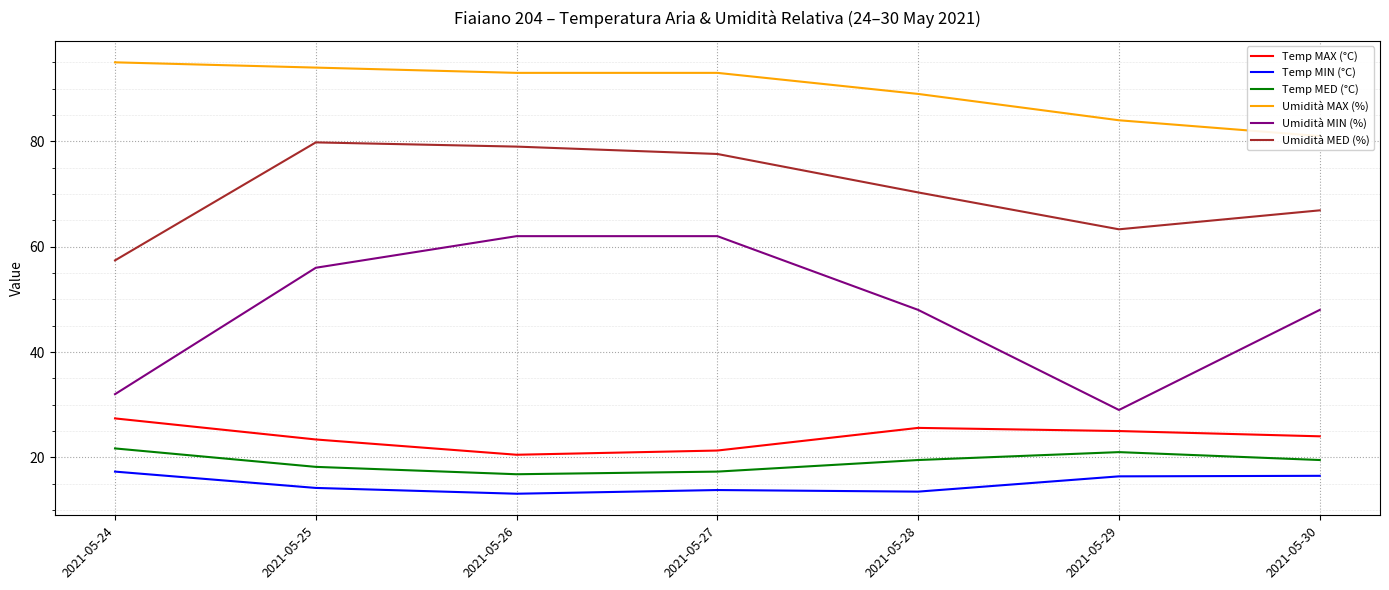

Is it true that Umidità MIN (%) equals 18.3 at 2021-05-28?

False